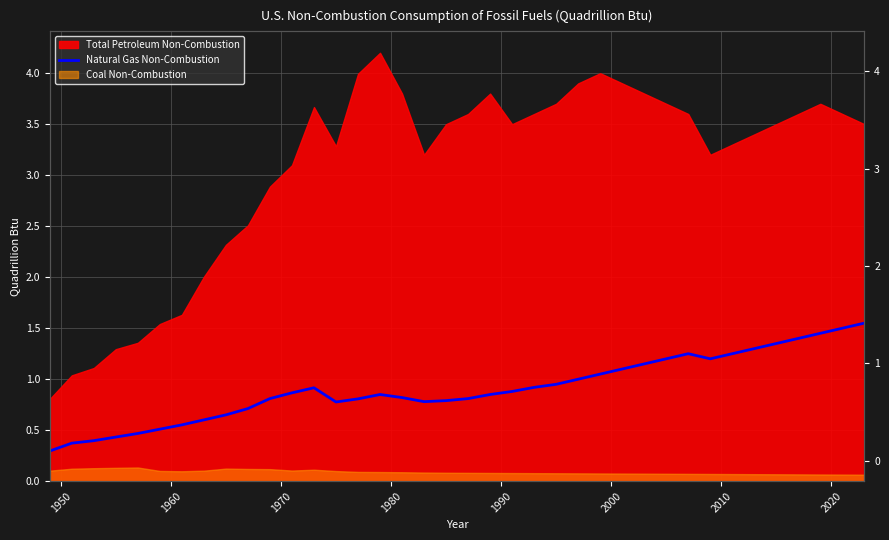

What is the difference between the second highest and second lowest values?

1.1